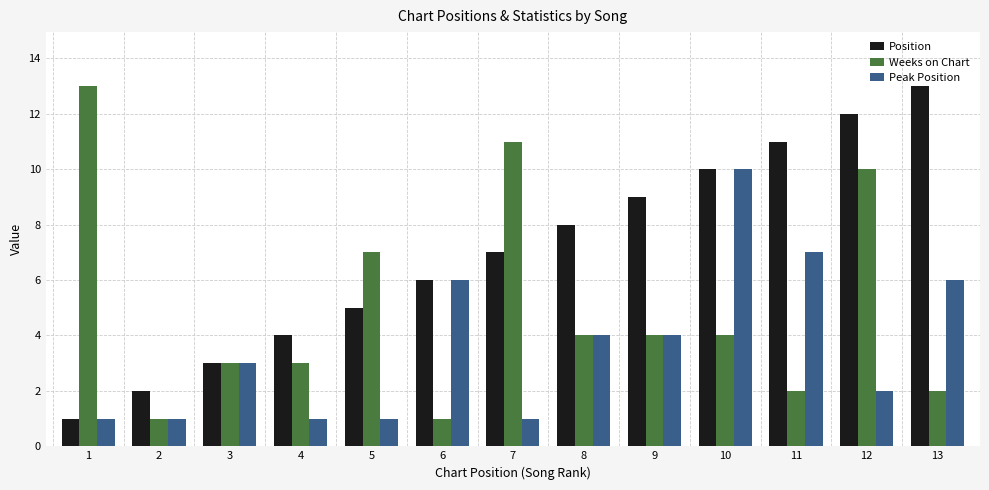

Between 3 and 5, which series saw the biggest shift?

Weeks on Chart